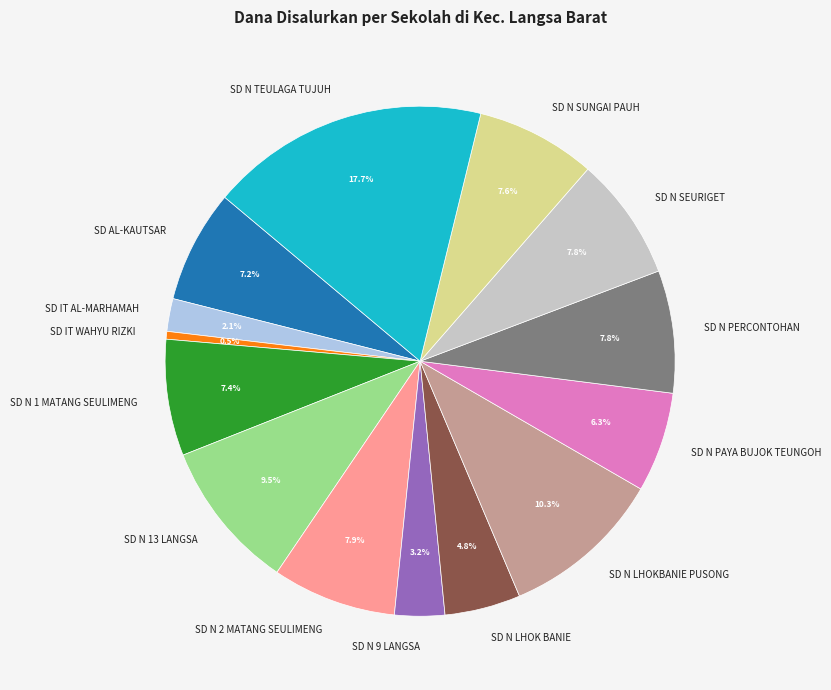

Does SD IT WAHYU RIZKI account for over 50% of the chart?

No